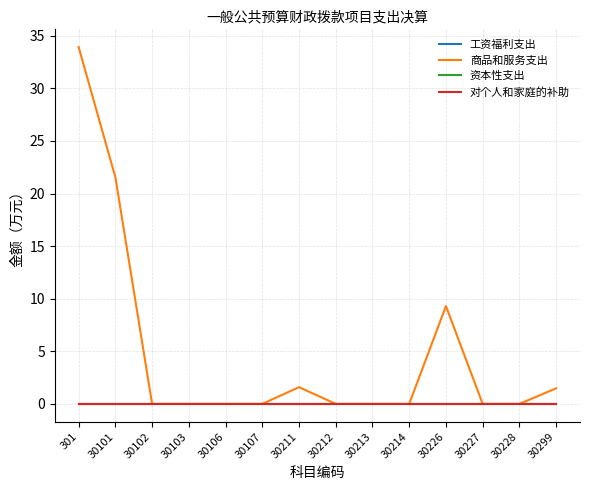

True or false: 对个人和家庭的补助 and 资本性支出 intersect in this chart.

False